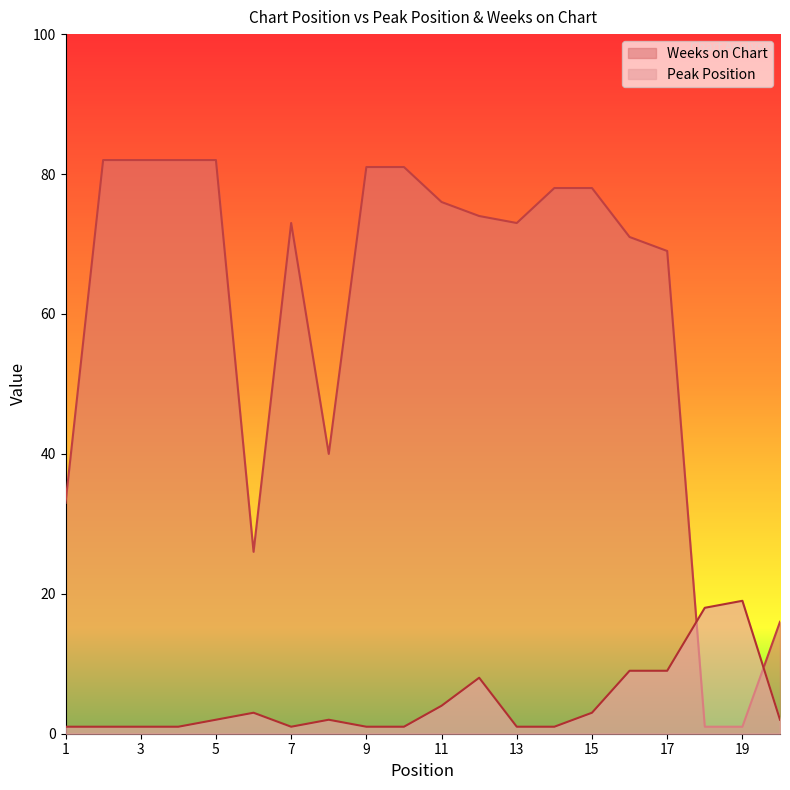

What is the maximum value for Weeks on Chart?

82